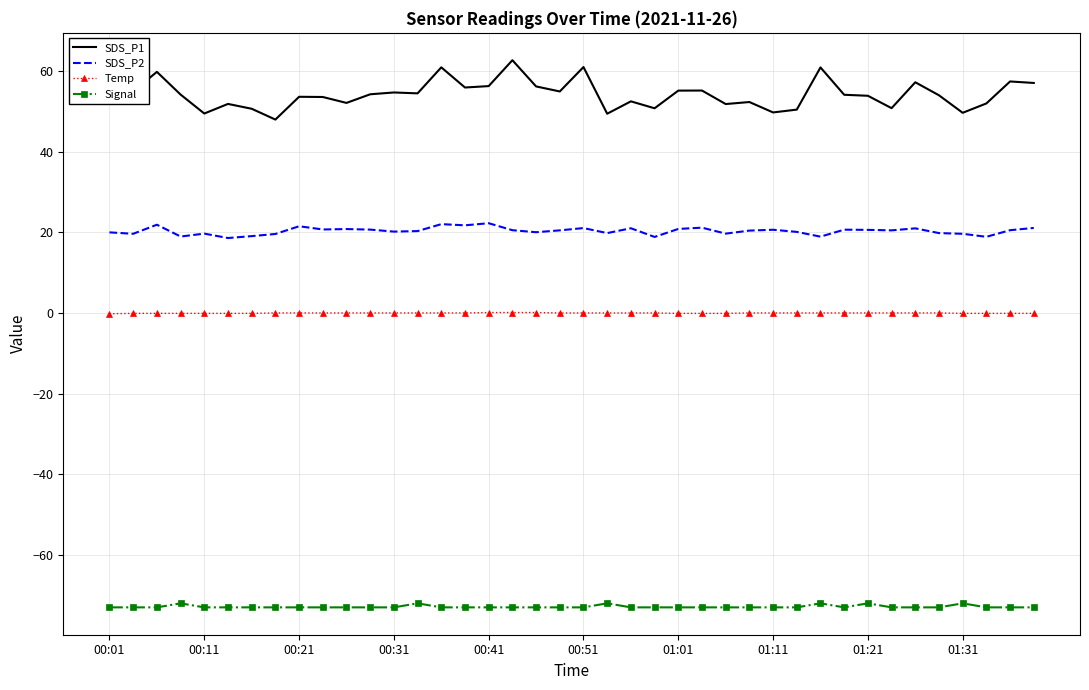

Which series has the largest total across all categories?

SDS_P1